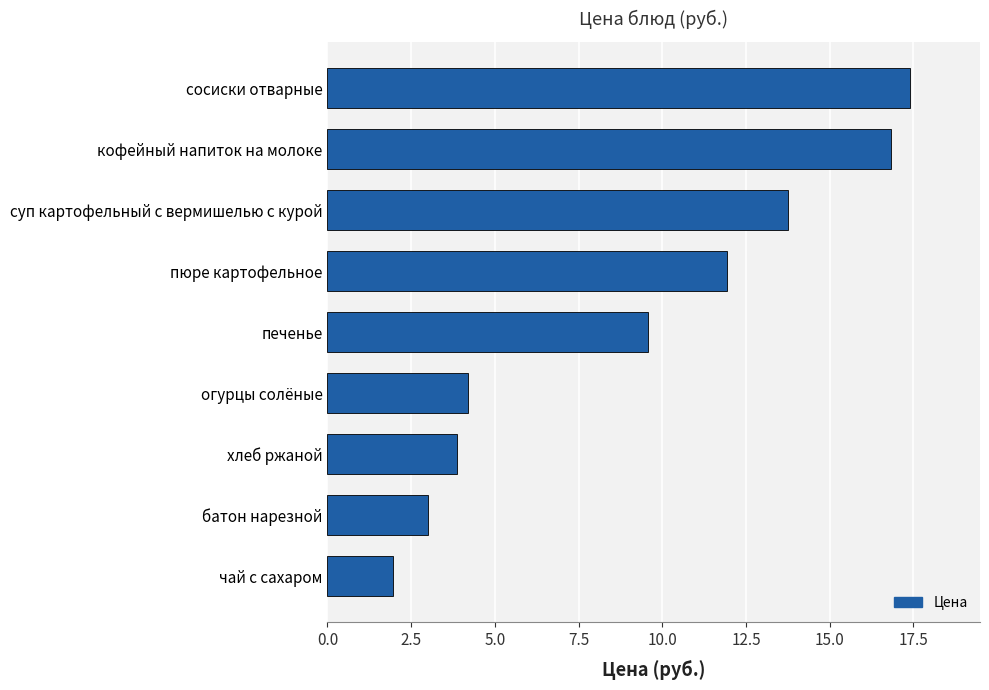

Is it true that the value at хлеб ржаной is 3.9?

True